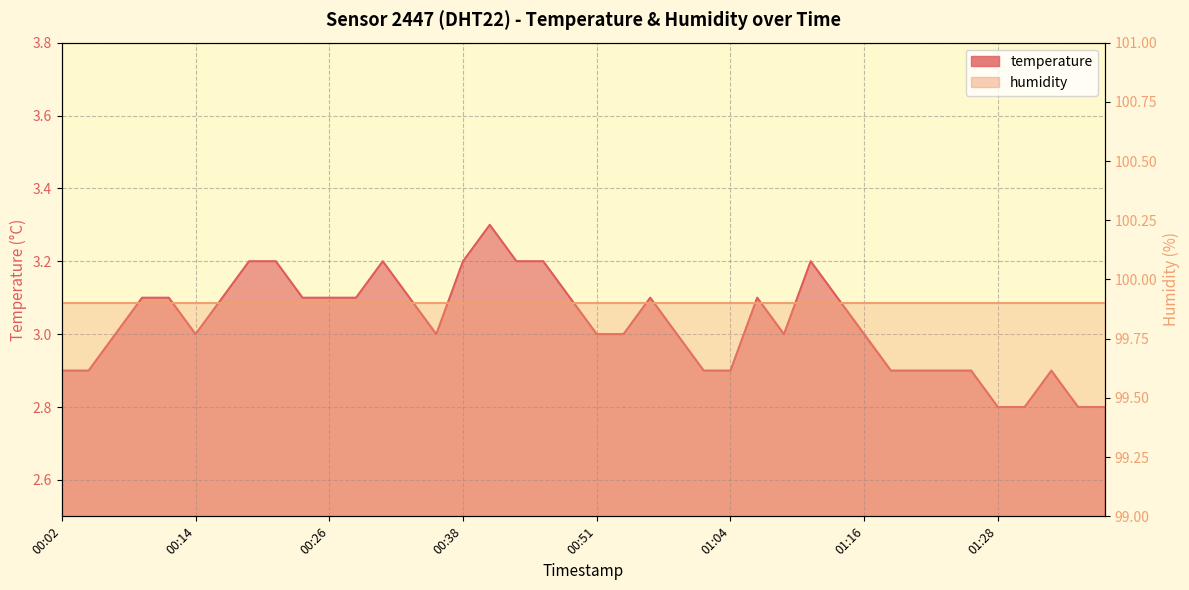

Reading left to right, what are all the values shown in this chart?

2.9	2.9	3.0	3.1	3.1	3.0	3.1	3.2	3.2	3.1	3.1	3.1	3.2	3.1	3.0	3.2	3.3	3.2	3.2	3.1	3.0	3.0	3.1	3.0	2.9	2.9	3.1	3.0	3.2	3.1	3.0	2.9	2.9	2.9	2.9	2.8	2.8	2.9	2.8	2.8